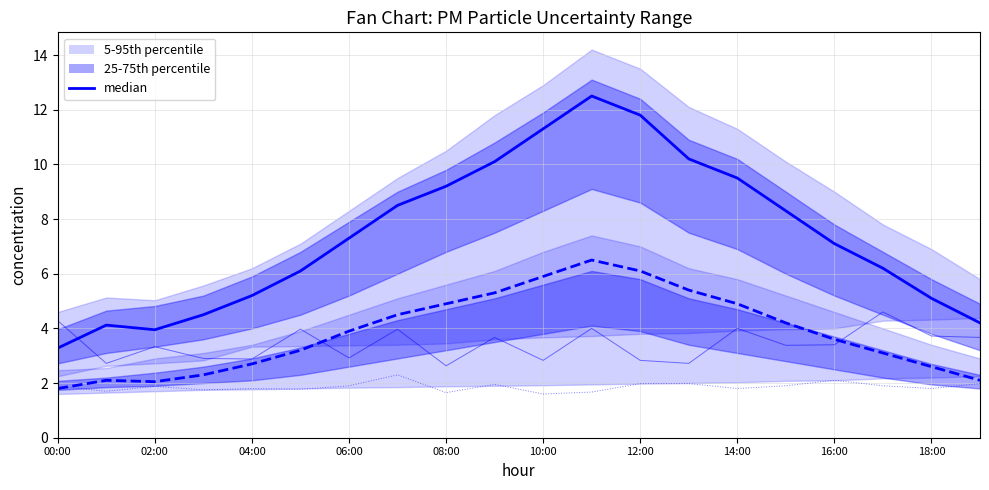

True or false: P2 readings and P1 median cross at least once.

False